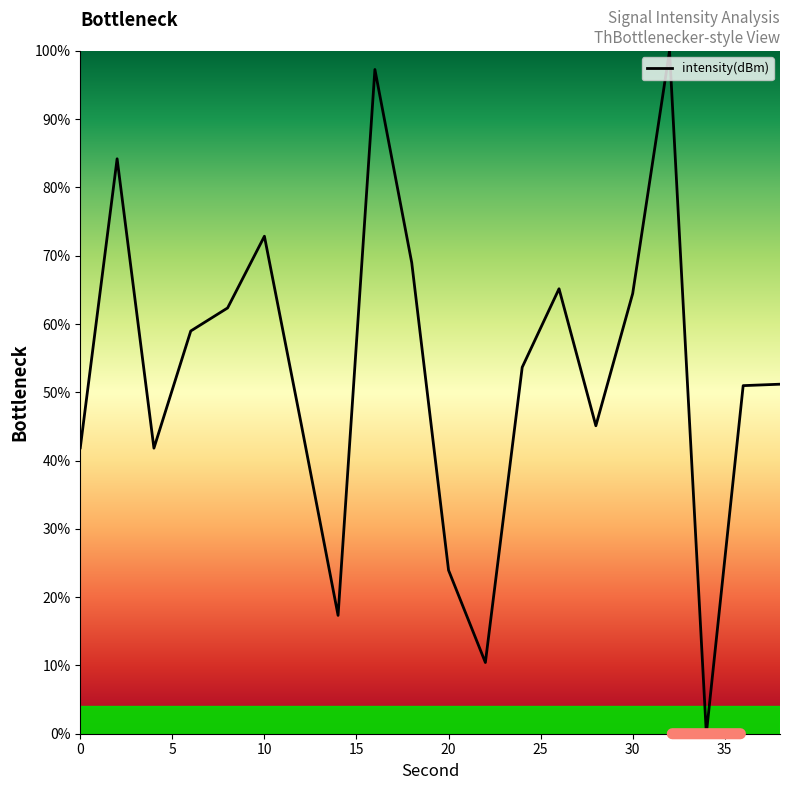

What is the difference between the maximum and minimum values?

100.0